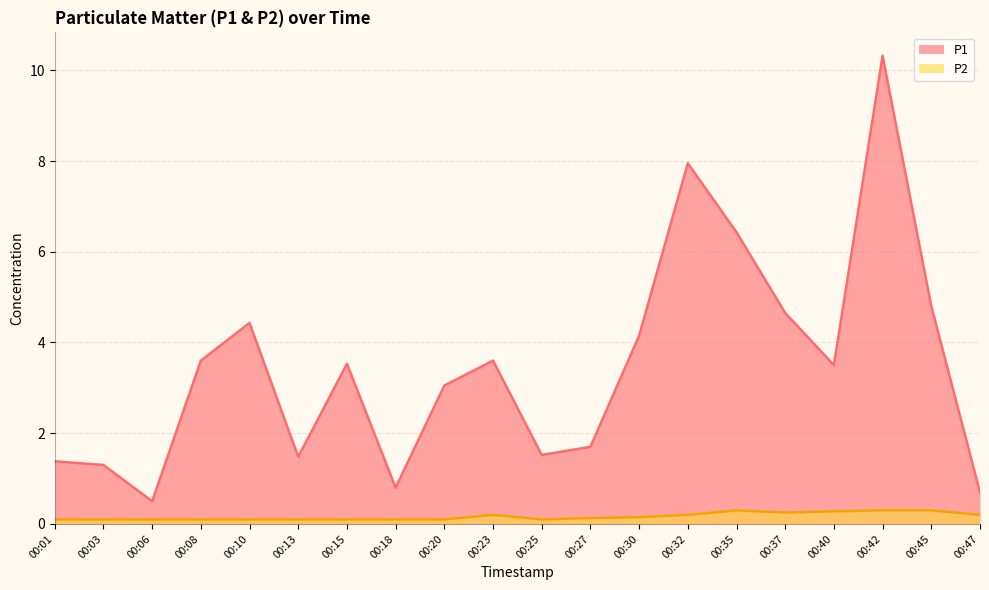

At how many categories does at least one series exceed 5?

3